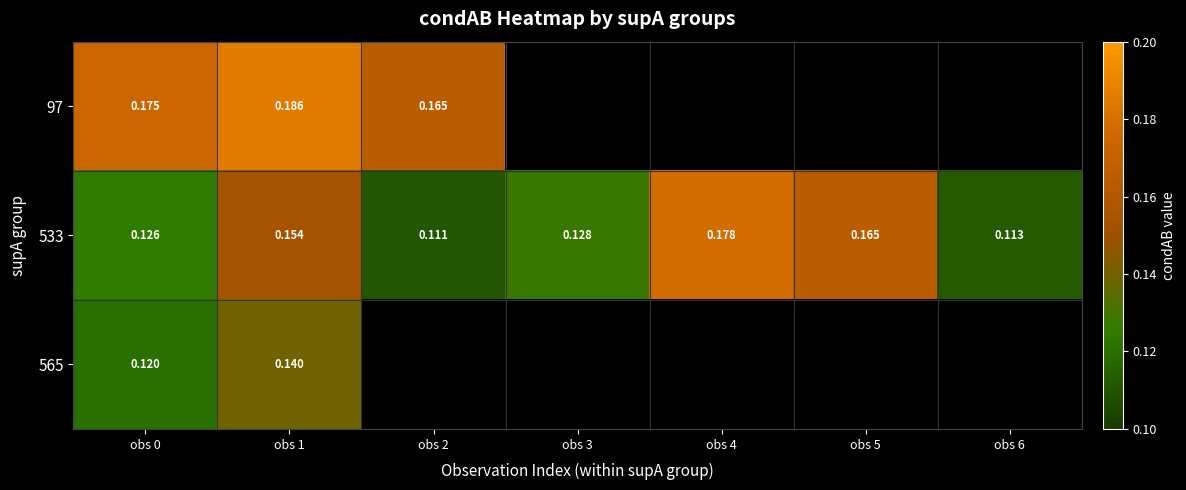

Which has a higher value, obs 3 or obs 4?

obs 4